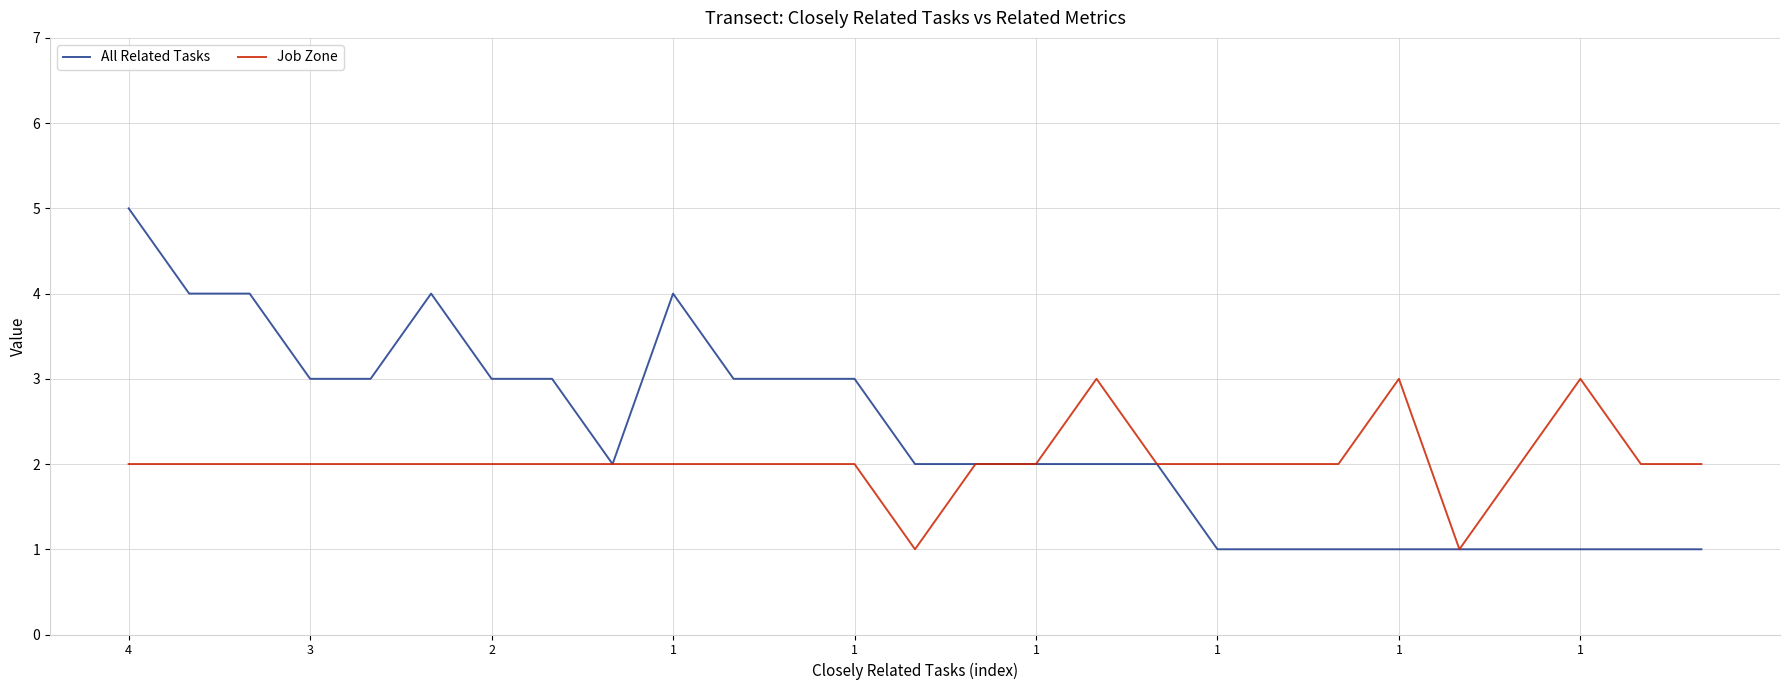

How many series are shown in this chart?

2